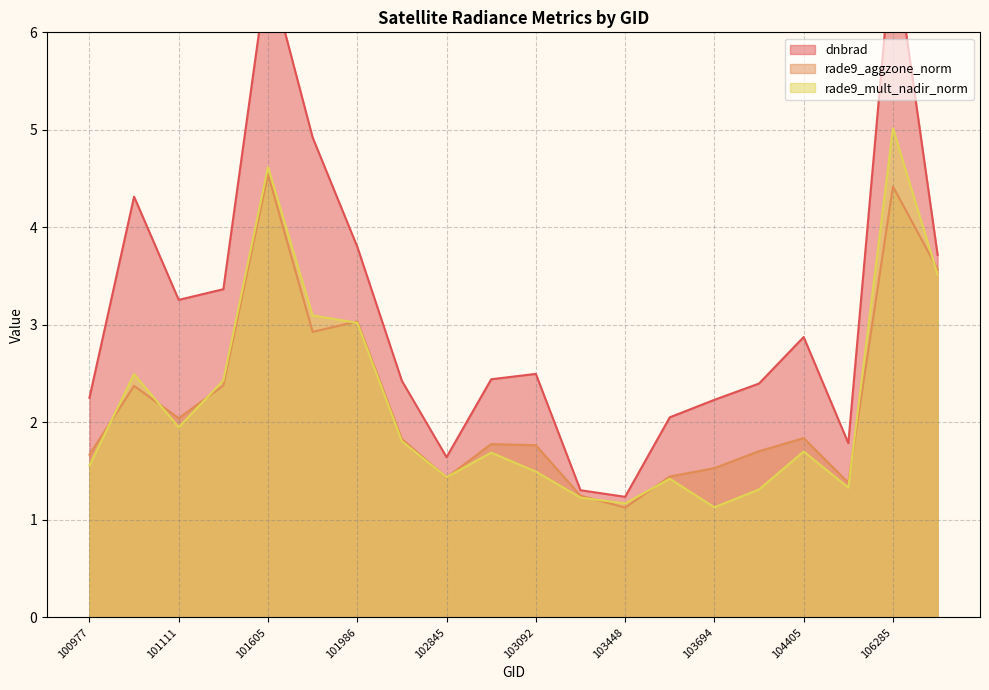

True or false: rade9_aggzone_norm has a value of 2.1 at 104522.

False